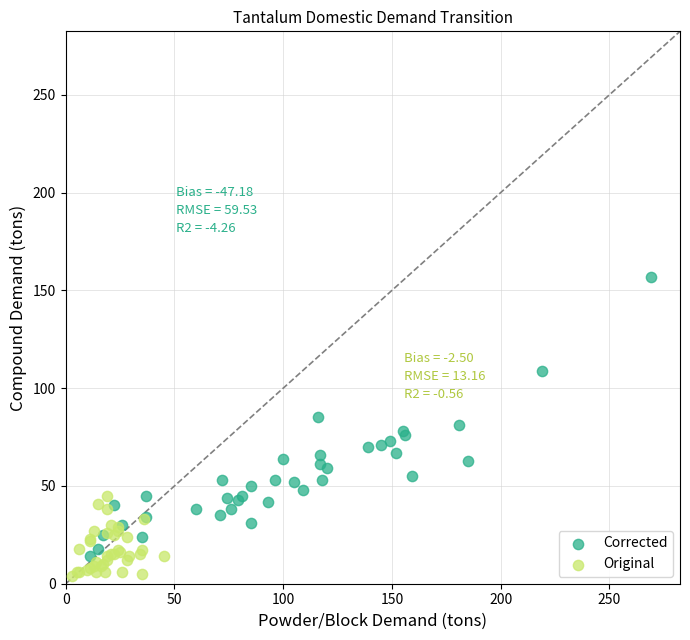

What are all the series names shown in the legend?

Corrected, Original